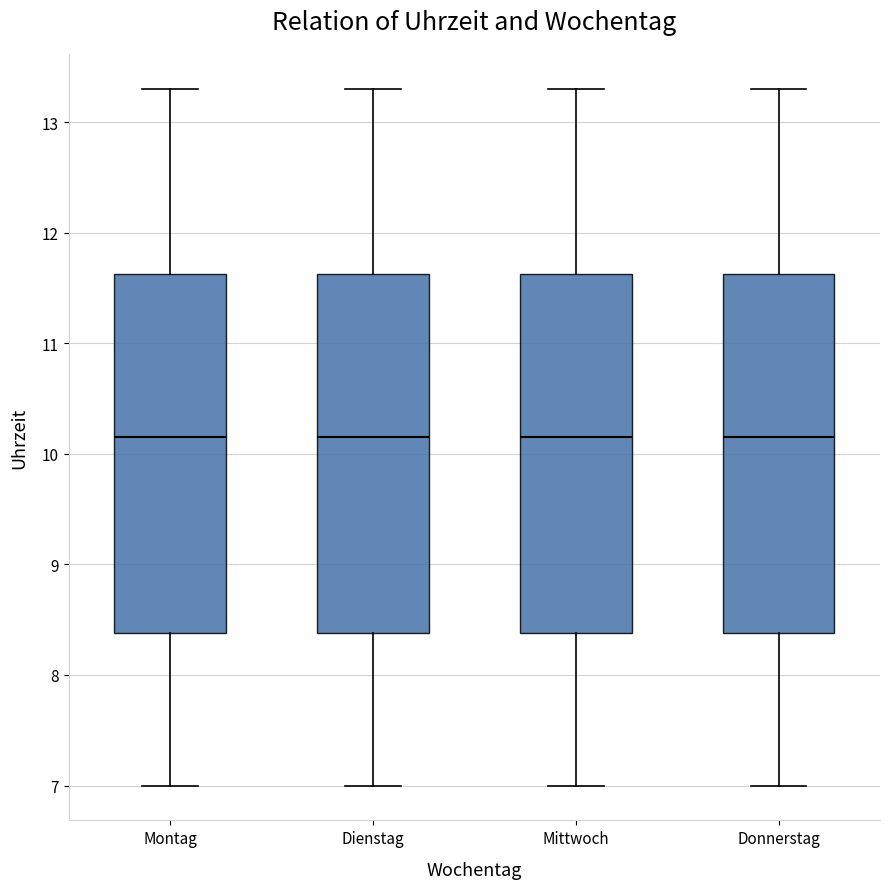

Reading left to right, transcribe this box plot: for each box, give where its median line is, the range the box spans, and where its two whiskers end, as read against the y-axis. The values are not printed on the chart, so give them approximately, as read against the axis.

Montag: median 10.2, box 8.4 to 11.6, whiskers 7.0 to 13.3
Dienstag: median 10.2, box 8.4 to 11.6, whiskers 7.0 to 13.3
Mittwoch: median 10.2, box 8.4 to 11.6, whiskers 7.0 to 13.3
Donnerstag: median 10.2, box 8.4 to 11.6, whiskers 7.0 to 13.3